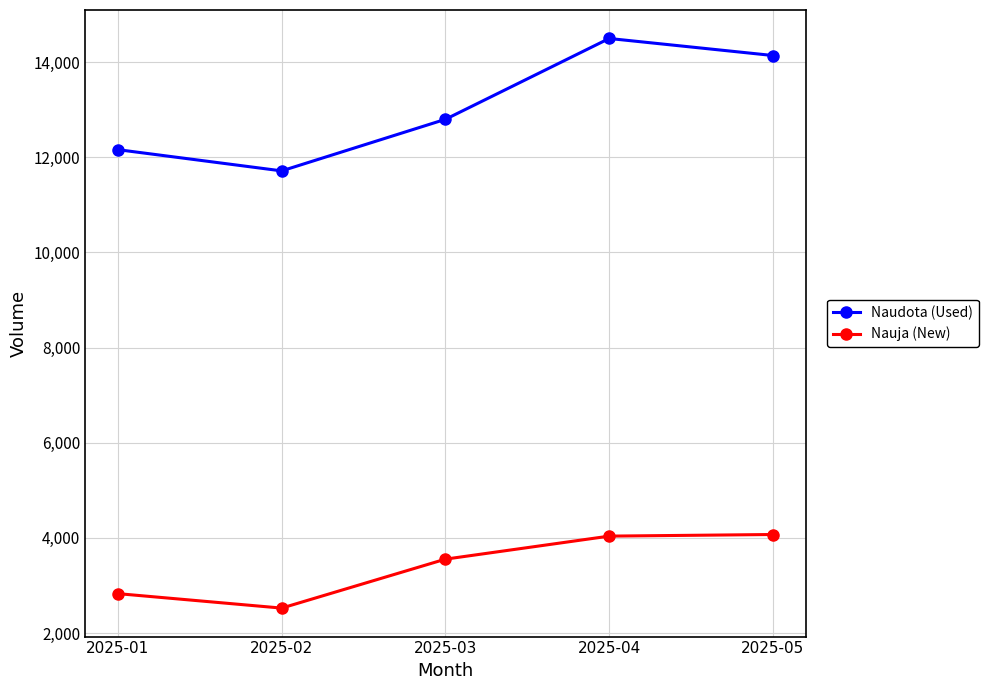

Does the chart display data point markers on the line(s)?

Yes